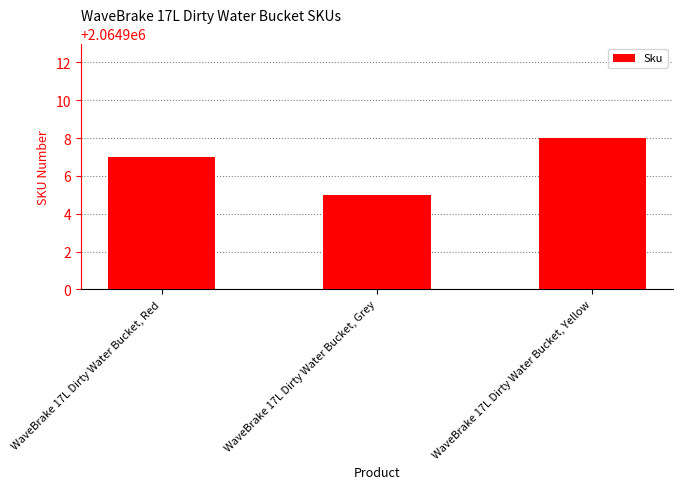

What is the ratio of the value at WaveBrake 17L Dirty Water Bucket, Red to the value at WaveBrake 17L Dirty Water Bucket, Grey?

1.0